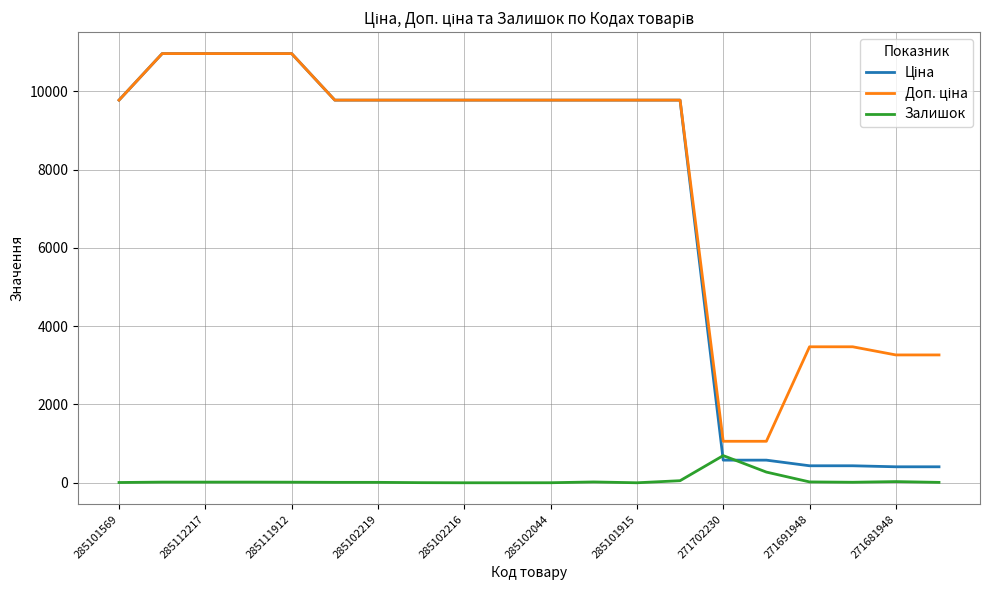

What is the maximum value shown in the chart?

10964.4